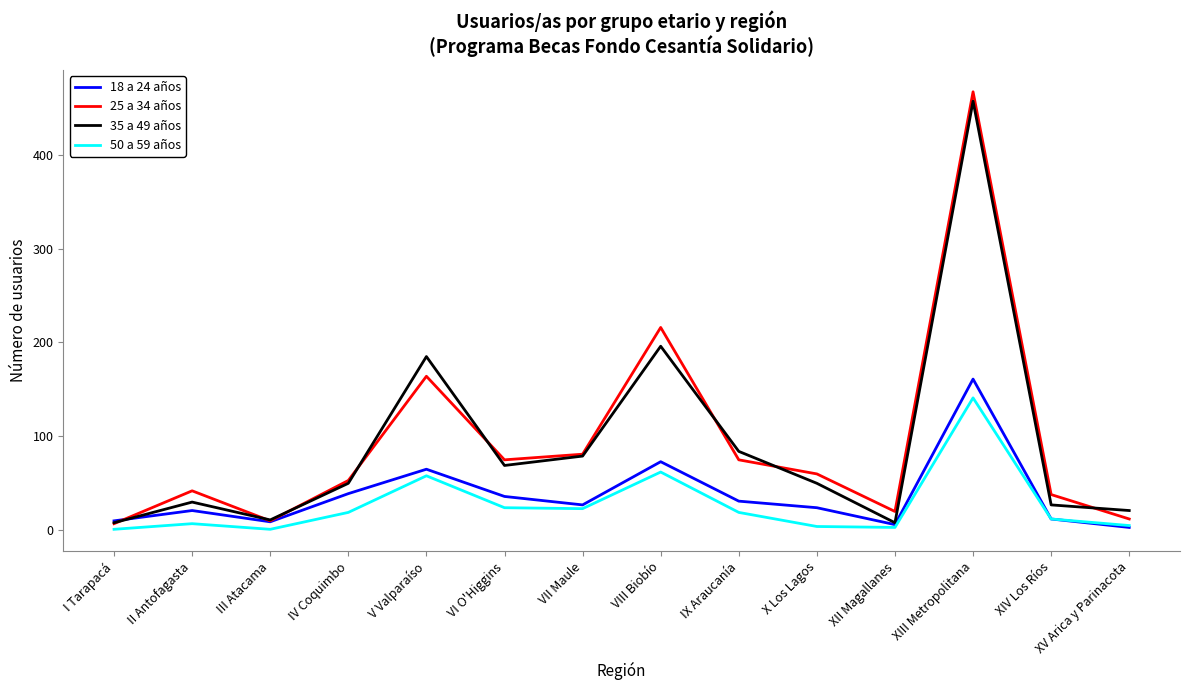

What is the approximate value of 25 a 34 años at XII Magallanes, to the nearest 10?

20